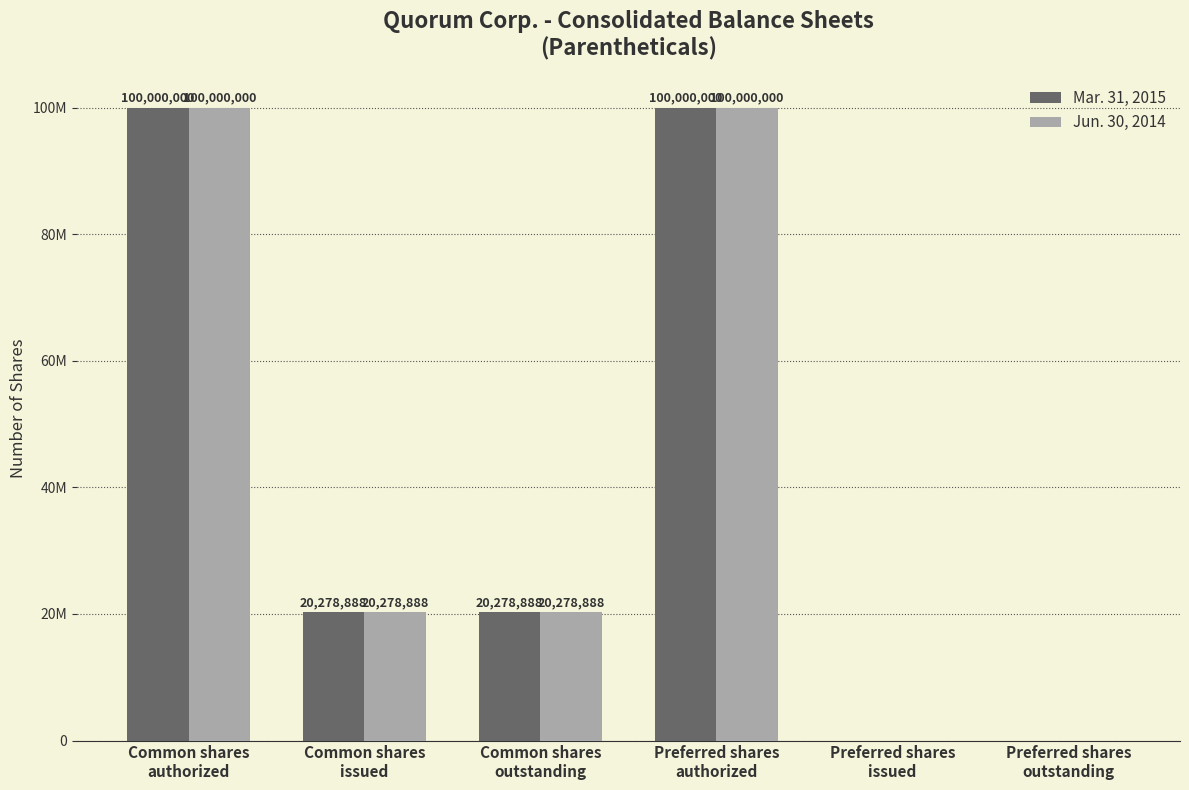

What are all the series names shown in the legend?

Mar. 31, 2015, Jun. 30, 2014